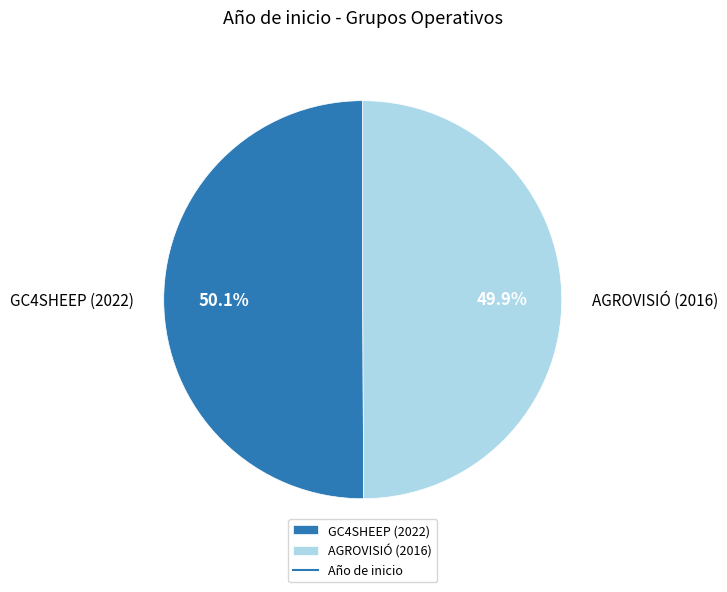

To the nearest percent, what is the average slice percentage?

50%